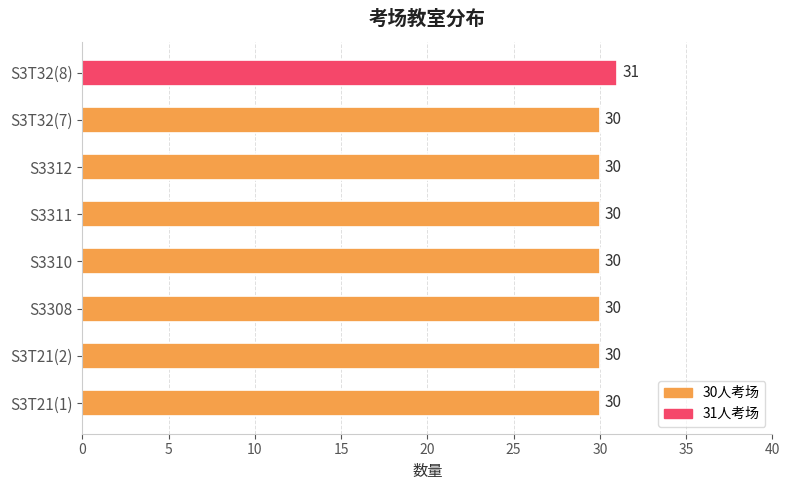

What is the ratio of the value at S3T21(2) to the value at S3310?

1.0